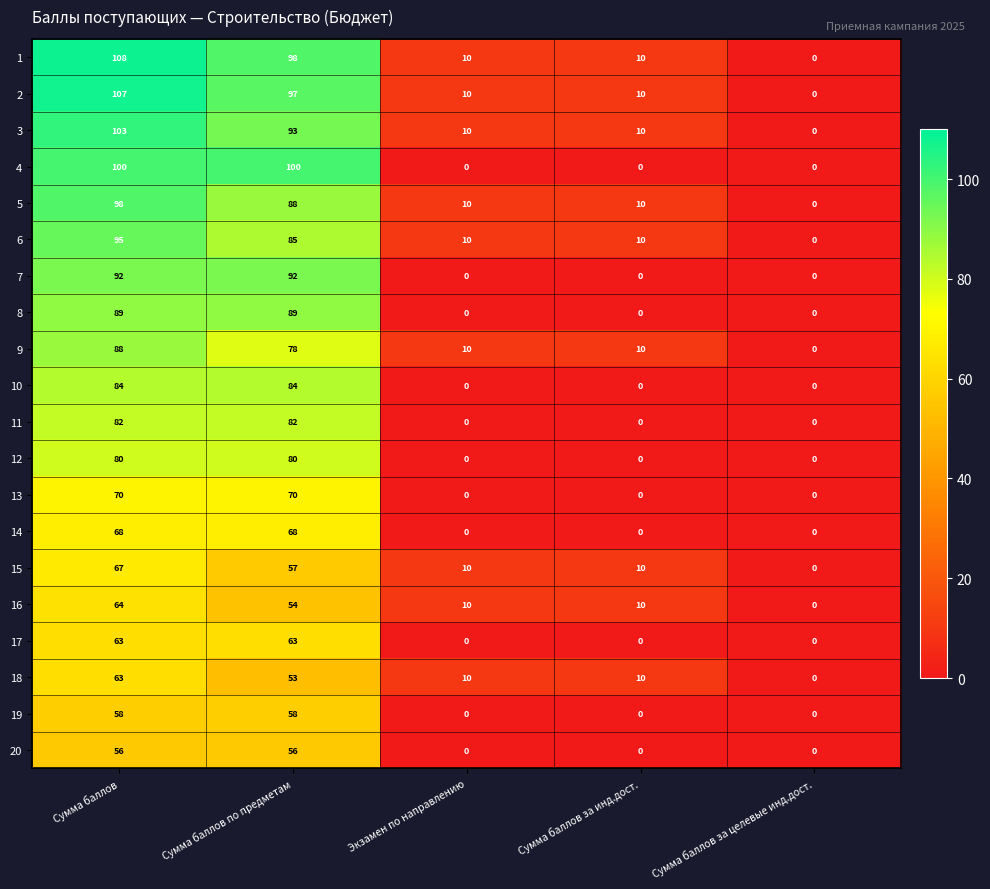

Where does the 18 series first go above 10?

Сумма баллов